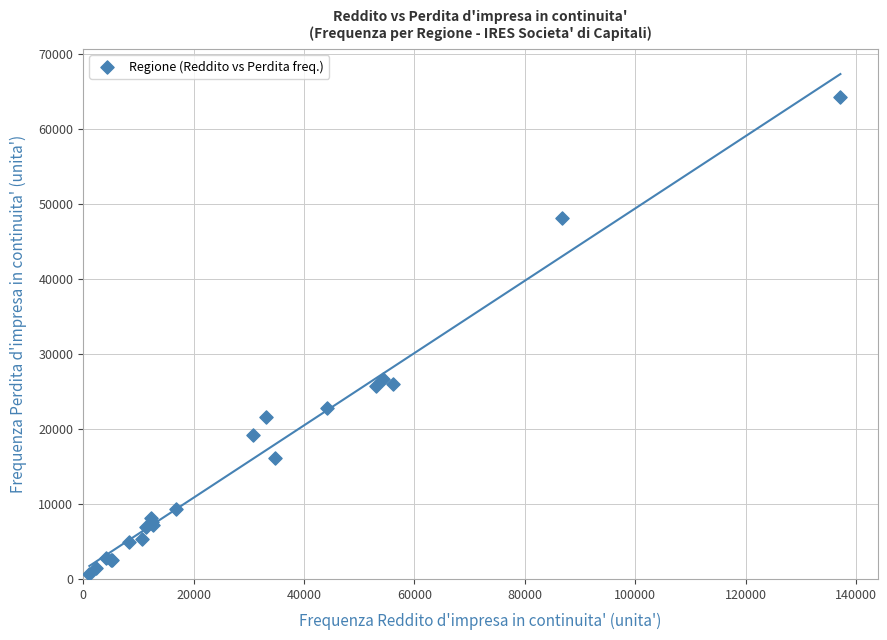

What Y value in the scatter plot is closest to 32493?

26747